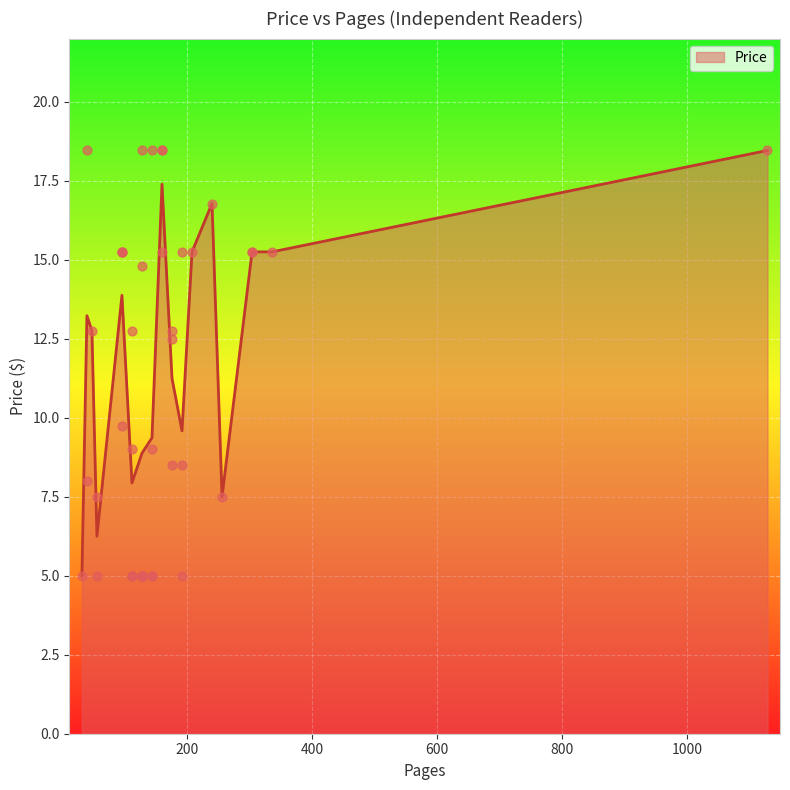

Approximately how many times larger is the value at 256 compared to 160?

0.5